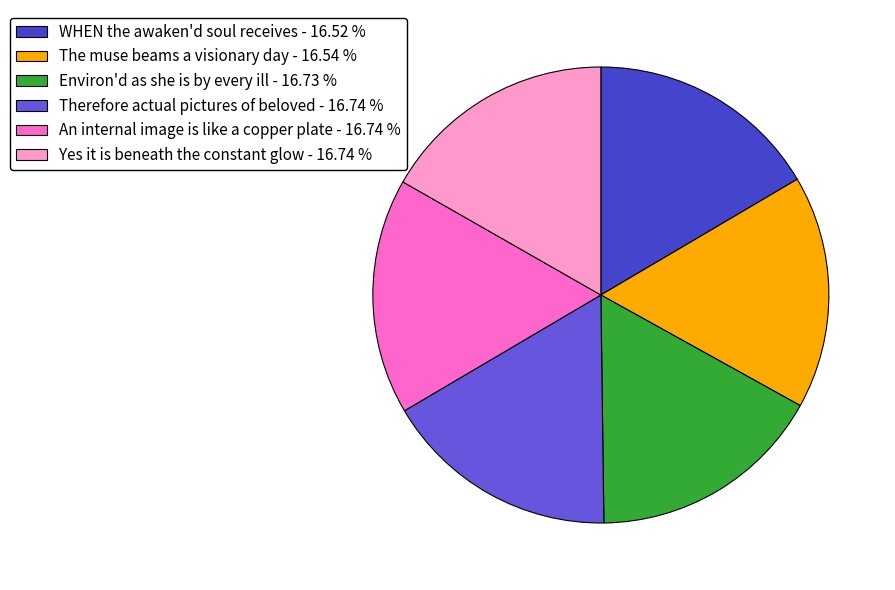

Is the sum of WHEN the awaken'd soul receives - 16.52 % and Therefore actual pictures of beloved - 16.74 % greater than half?

No